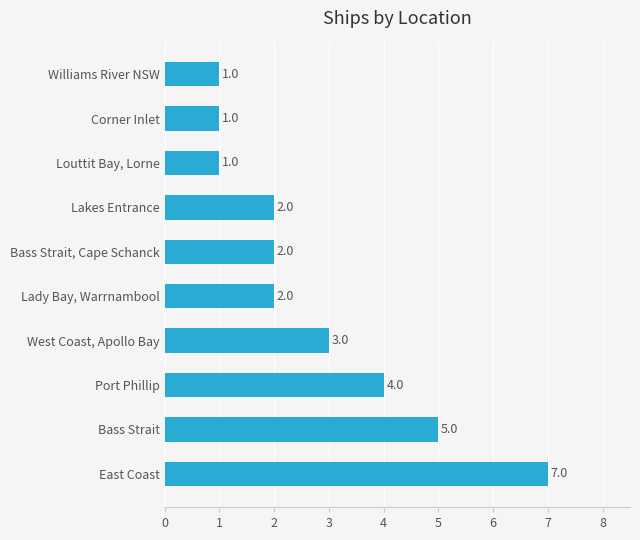

Reading top to bottom, list all the values displayed in this chart.

Williams River NSW=1	Corner Inlet=1	Louttit Bay, Lorne=1	Lakes Entrance=2	Bass Strait, Cape Schanck=2	Lady Bay, Warrnambool=2	West Coast, Apollo Bay=3	Port Phillip=4	Bass Strait=5	East Coast=7